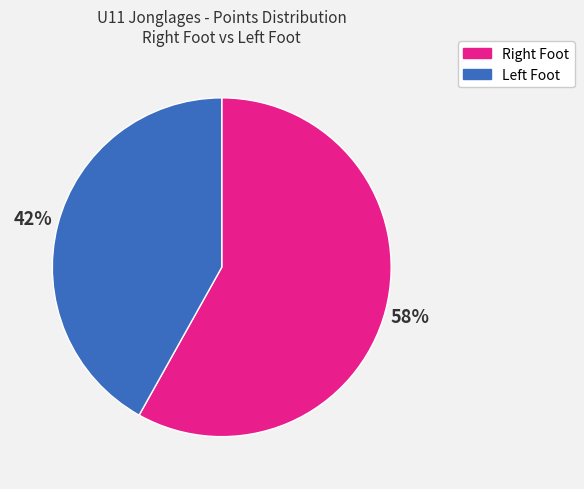

Which slice represents more than half of the pie?

Right Foot